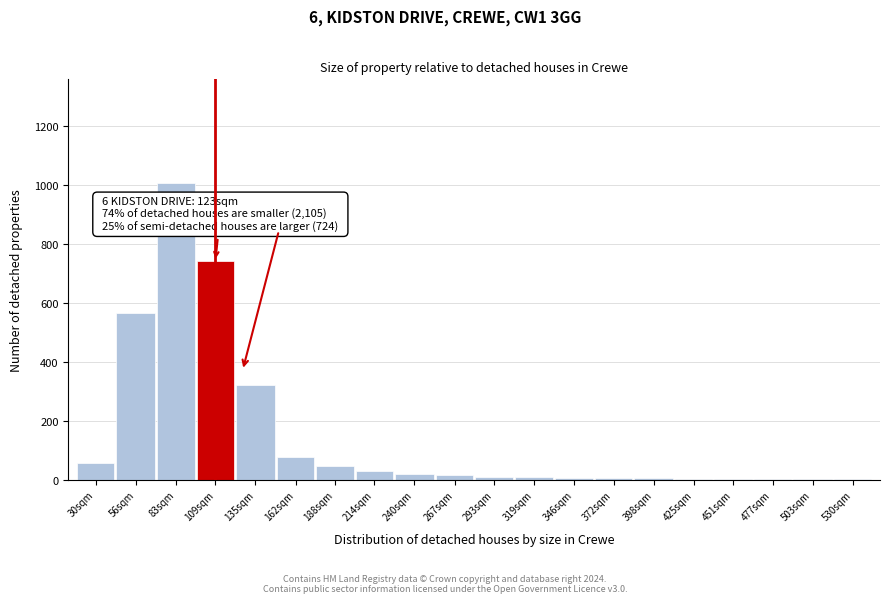

What is the sum of all values?

2915